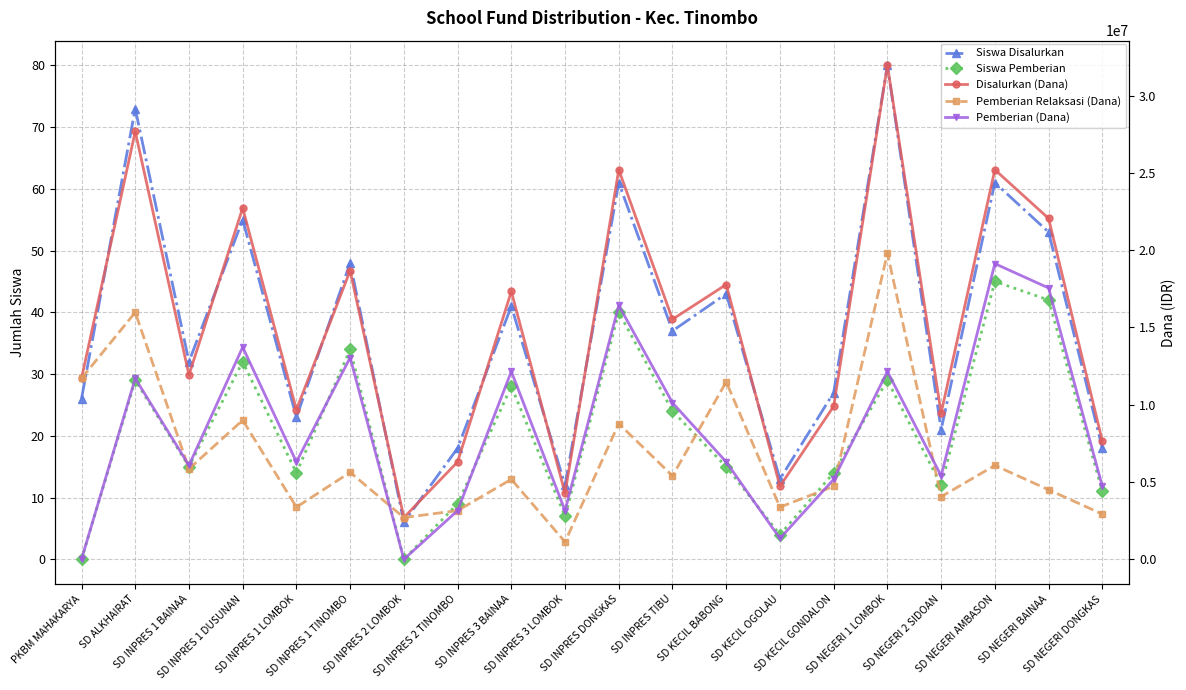

In Pemberian Relaksasi (Dana), how many points are lower than both neighbors (excluding endpoints)?

7